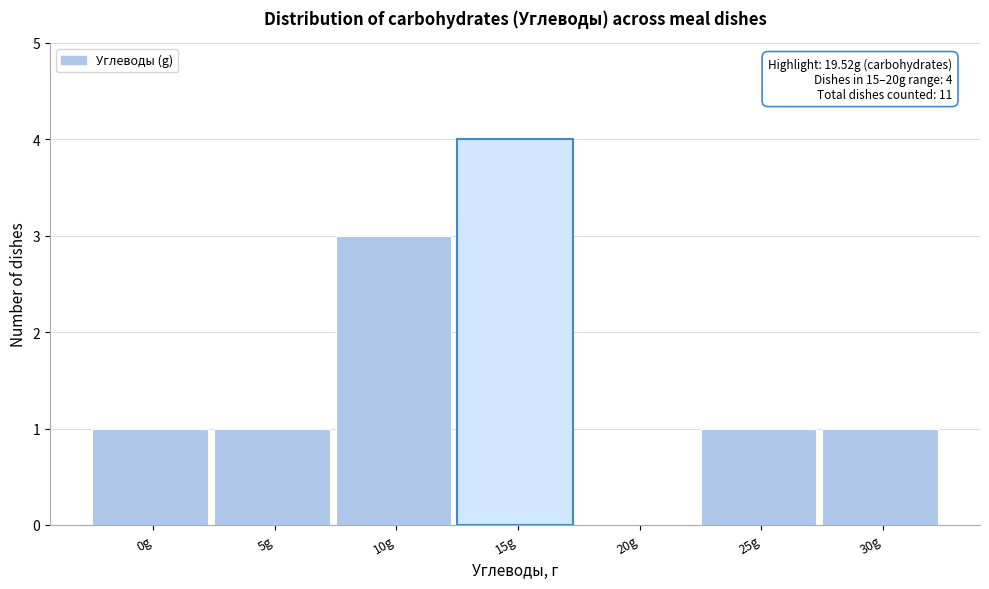

At which category does the chart reach its peak across all series?

15g